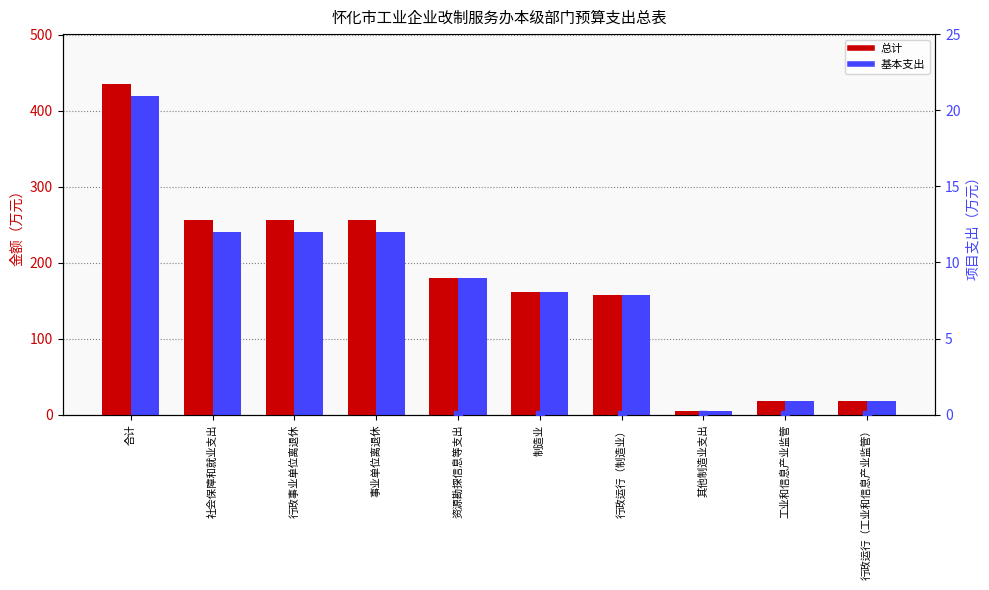

What are all the series names shown in the legend?

总计, 基本支出, 项目支出